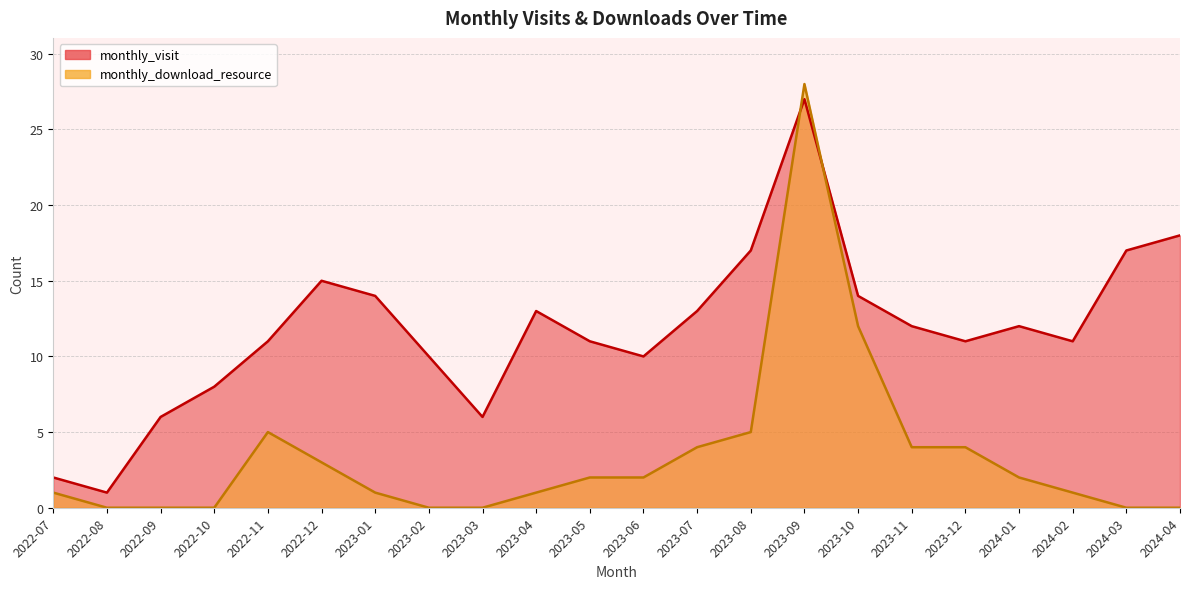

What position from the left is 2023-05?

11